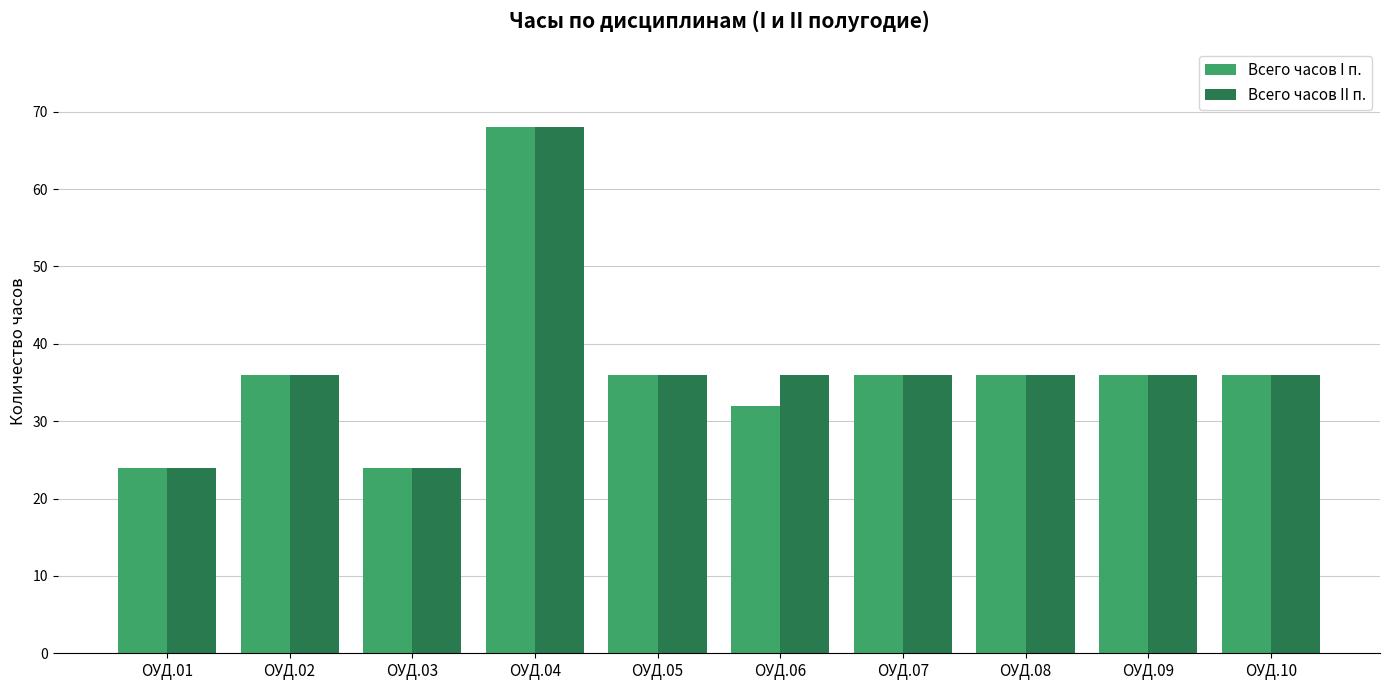

Reading left to right, what are all the values shown in this chart?

Всего часов I п.: ОУД.01=24	ОУД.02=36	ОУД.03=24	ОУД.04=68	ОУД.05=36	ОУД.06=32	ОУД.07=36	ОУД.08=36	ОУД.09=36	ОУД.10=36
Всего часов II п.: ОУД.01=24	ОУД.02=36	ОУД.03=24	ОУД.04=68	ОУД.05=36	ОУД.06=36	ОУД.07=36	ОУД.08=36	ОУД.09=36	ОУД.10=36